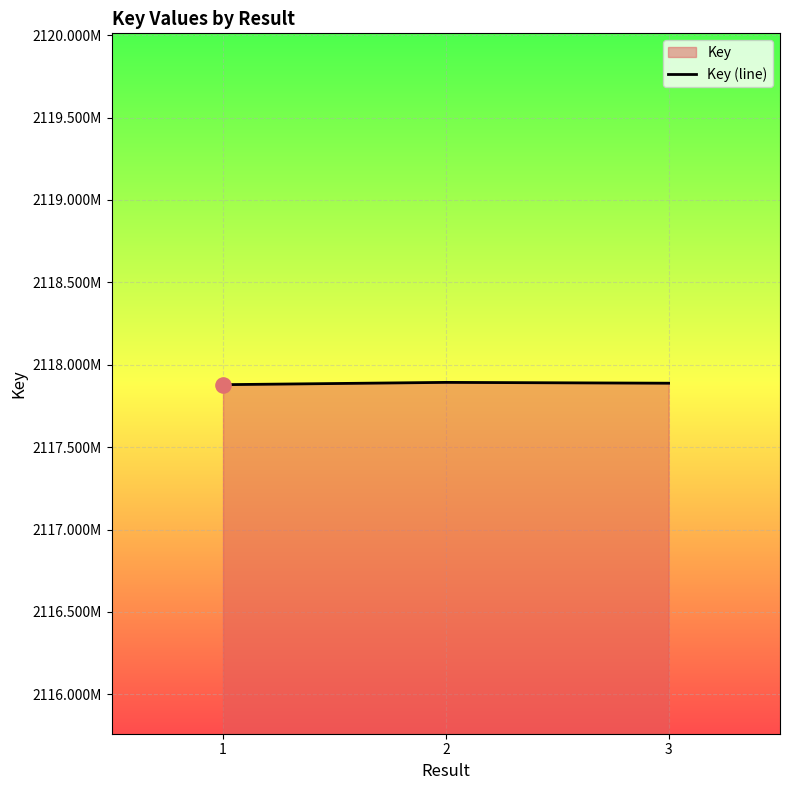

Which has a higher value, 1 or 3?

3